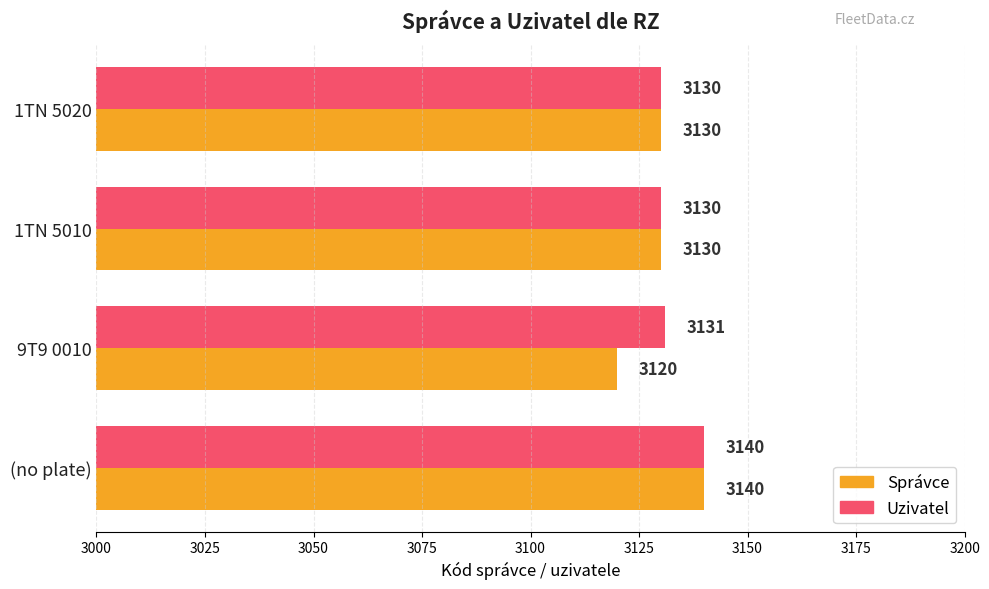

What is the minimum value for Správce?

3120